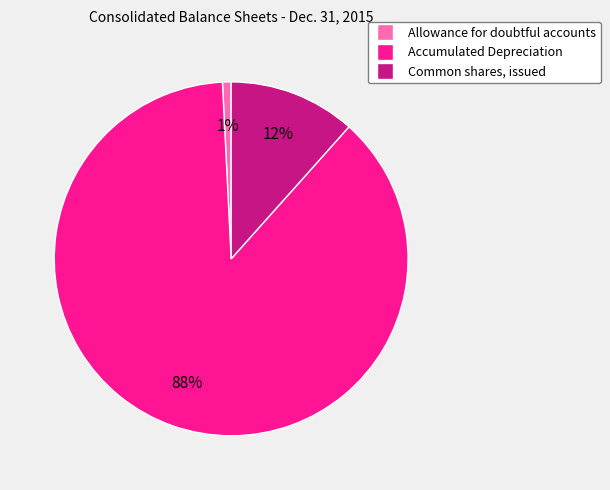

What is the smallest slice in the pie chart?

Allowance for doubtful accounts